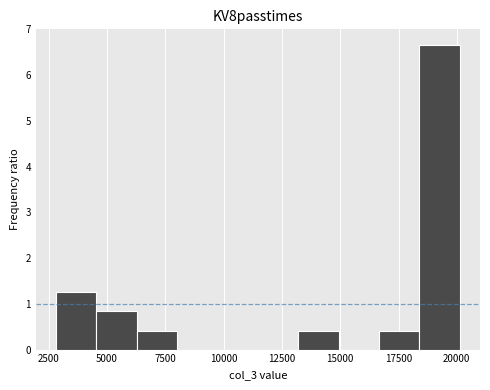

Around what value on the x-axis is the tallest bar? Give the approximate position of its centre, as read against the axis.

19500